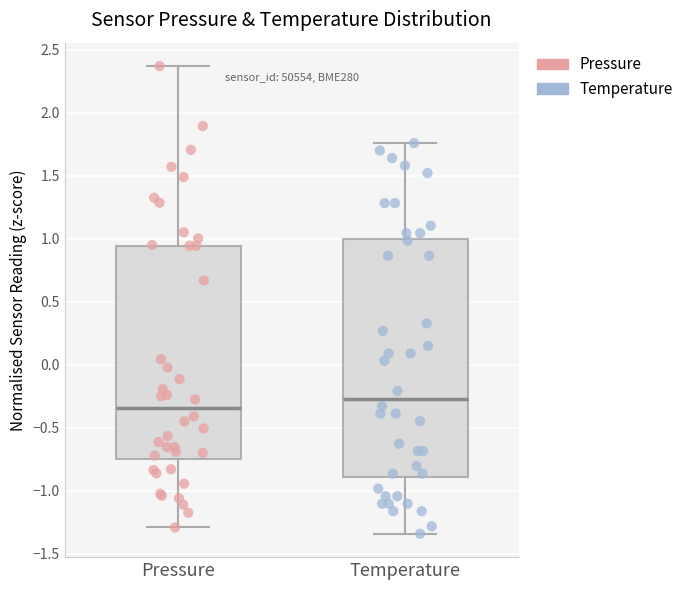

Reading left to right, read every box against the y-axis: the position of its median line, the range the box covers, and the ends of its whiskers. The values are not printed on the chart, so give them approximately, as read against the axis.

Pressure: median -0.35, box -0.75 to 0.95, whiskers -1.30 to 2.35
Temperature: median -0.25, box -0.90 to 1.00, whiskers -1.35 to 1.75